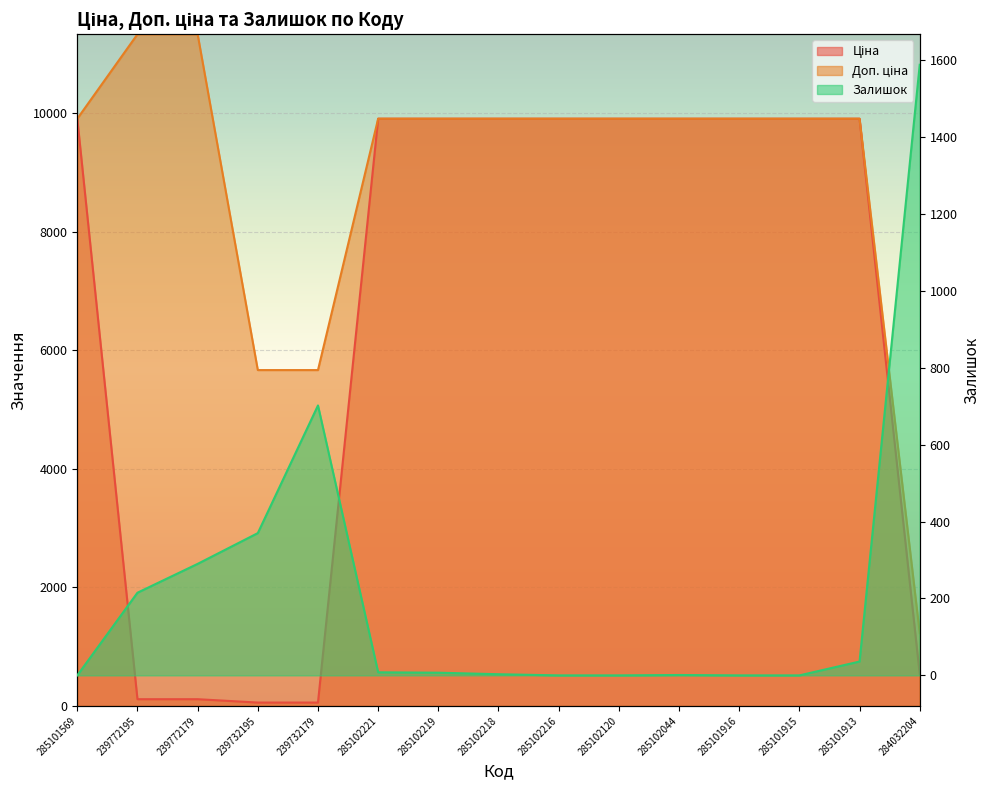

What is the difference between the maximum and minimum values in the Доп. ціна series?

10106.8